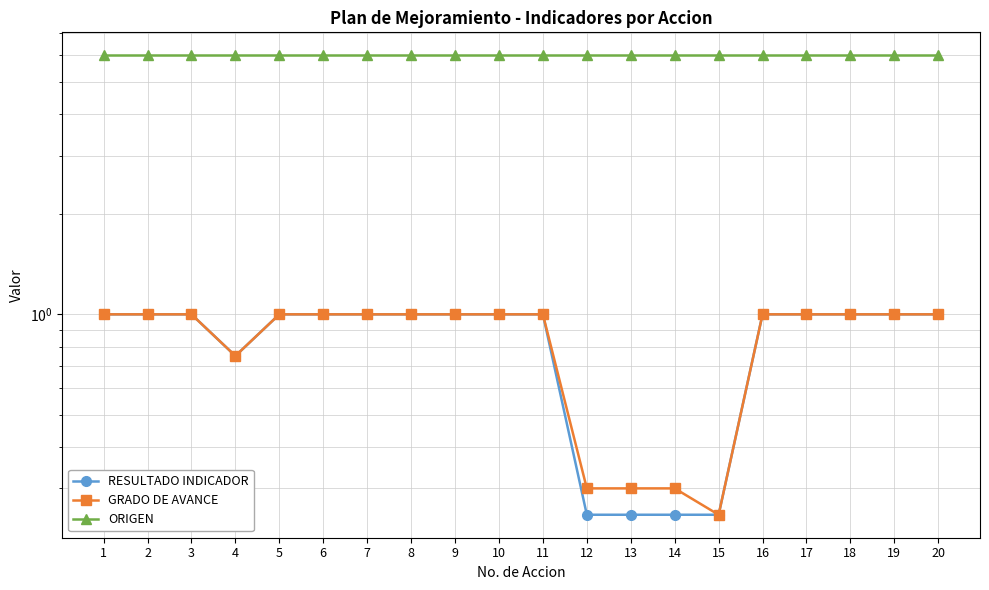

Rank the series by their maximum value, from highest to lowest.

ORIGEN, RESULTADO INDICADOR, GRADO DE AVANCE